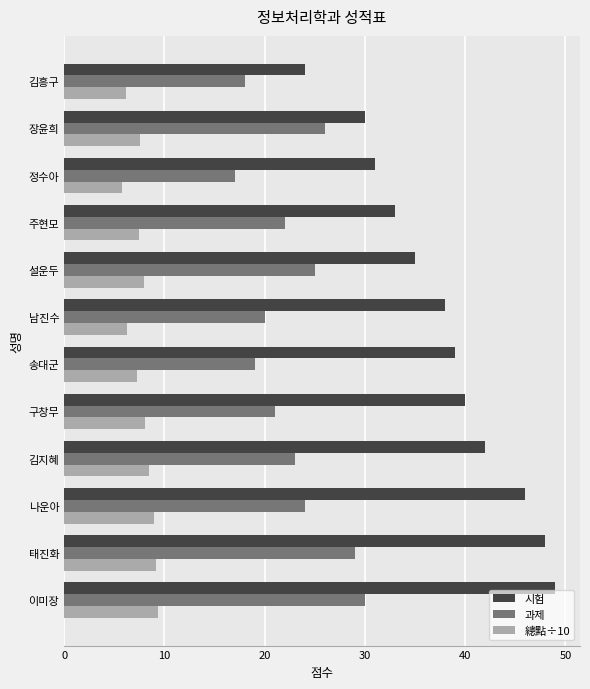

What is the maximum value shown in the chart?

49.0